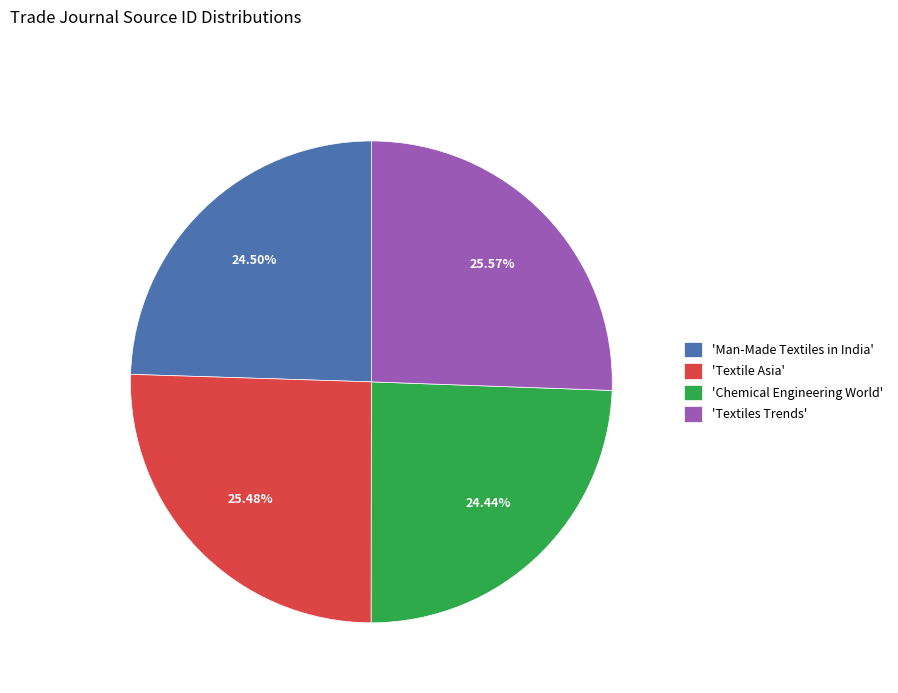

Does any single category account for the majority?

No